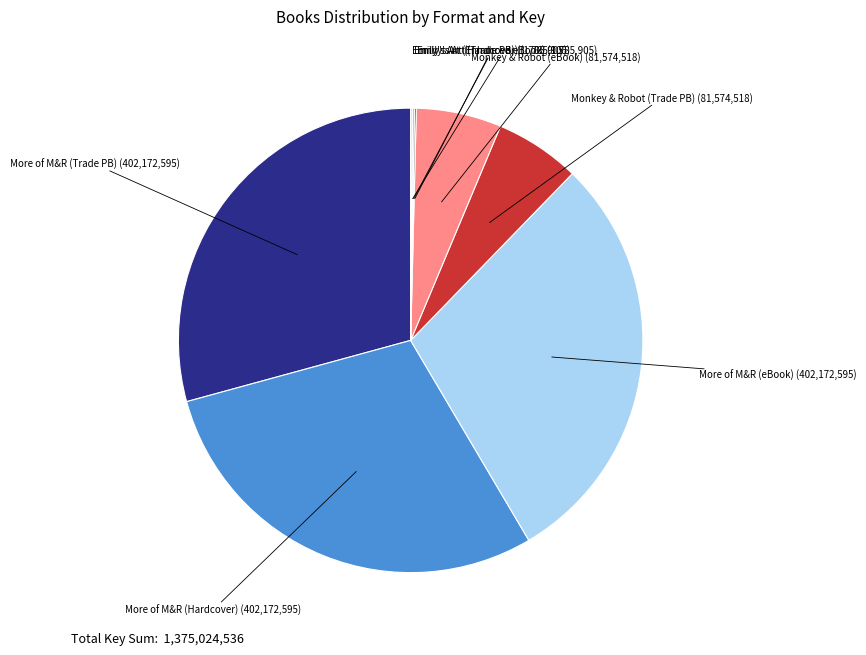

Is there any slice that represents more than half of the pie?

No